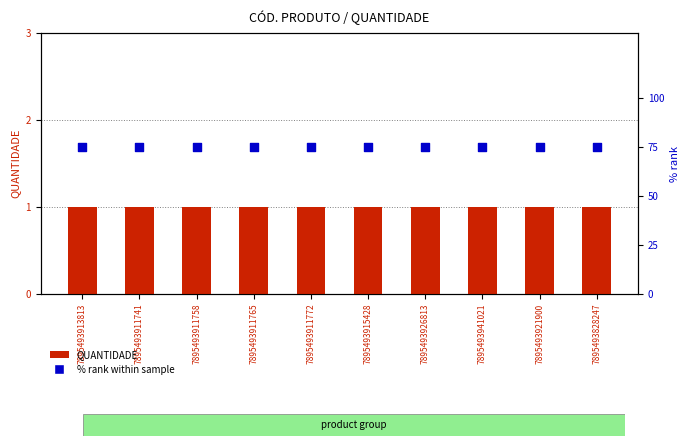

At how many categories does at least one series exceed 60?

10